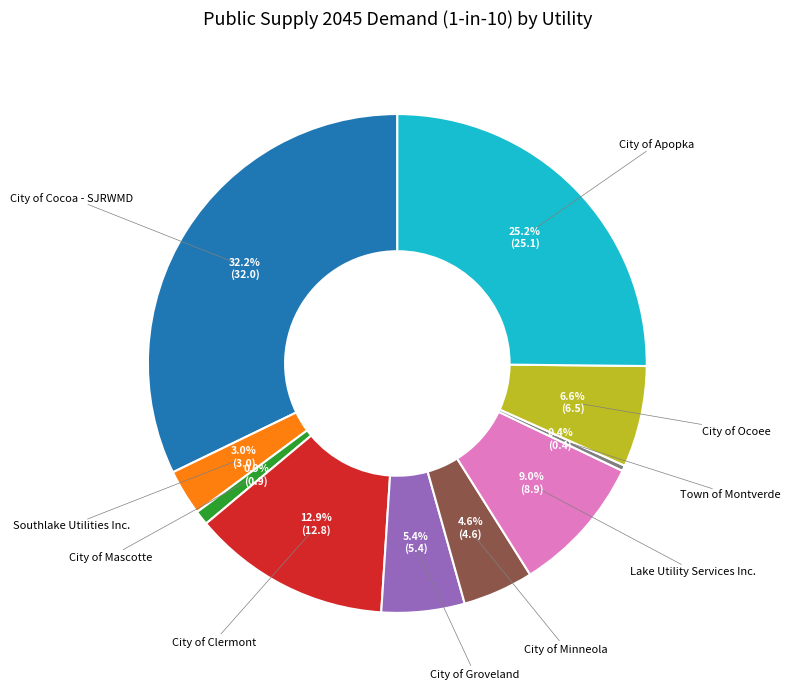

Is there any slice that represents more than half of the pie?

No